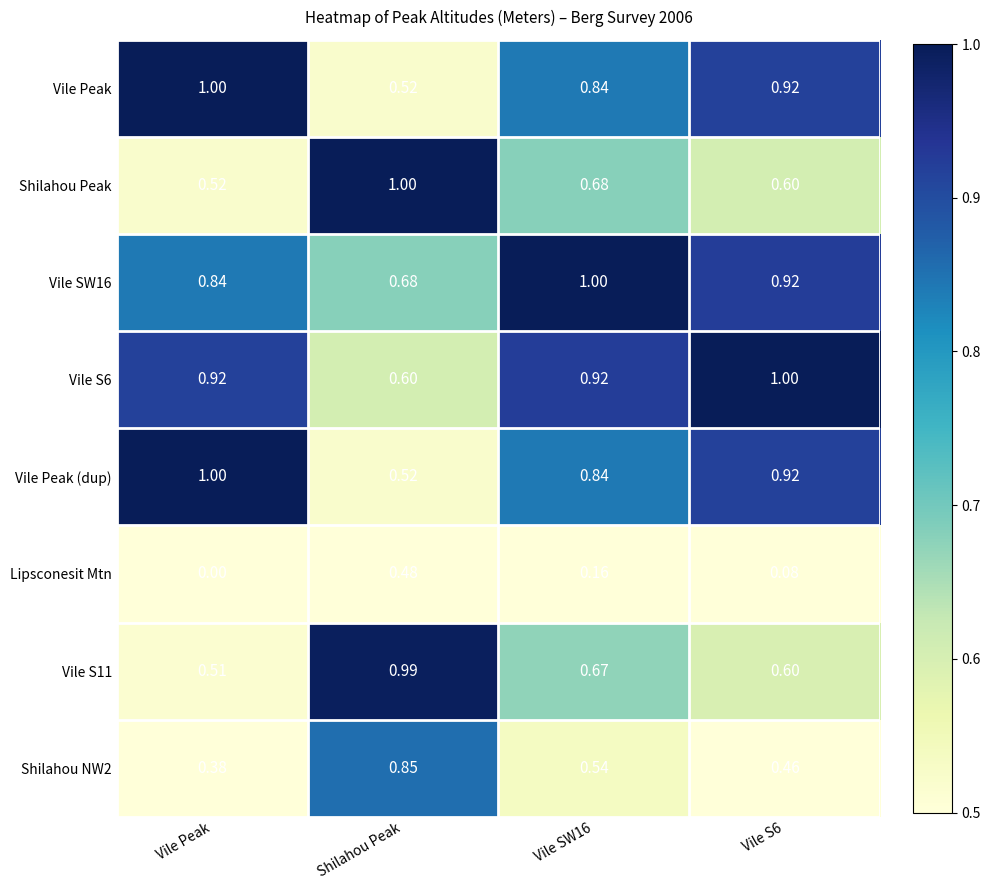

At which category does the chart reach its minimum across all series?

Vile Peak